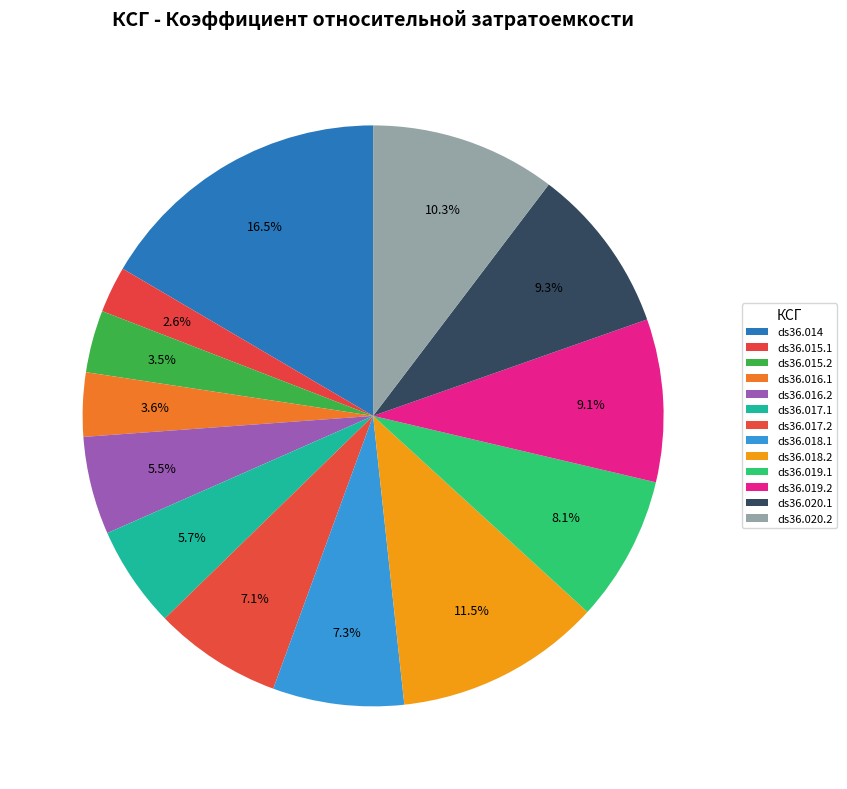

How many slices are in this pie chart?

13